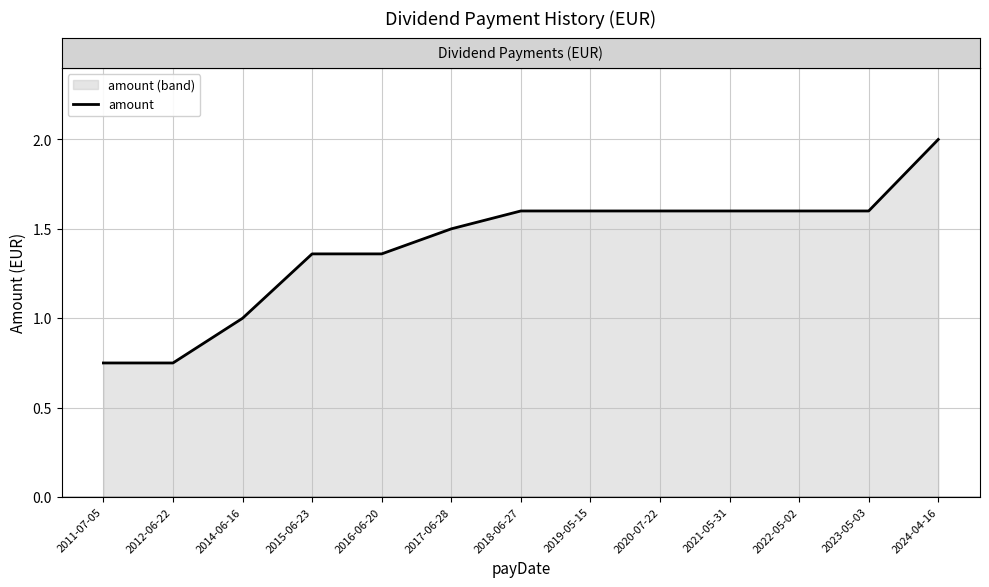

Does the chart display data point markers on the line(s)?

No